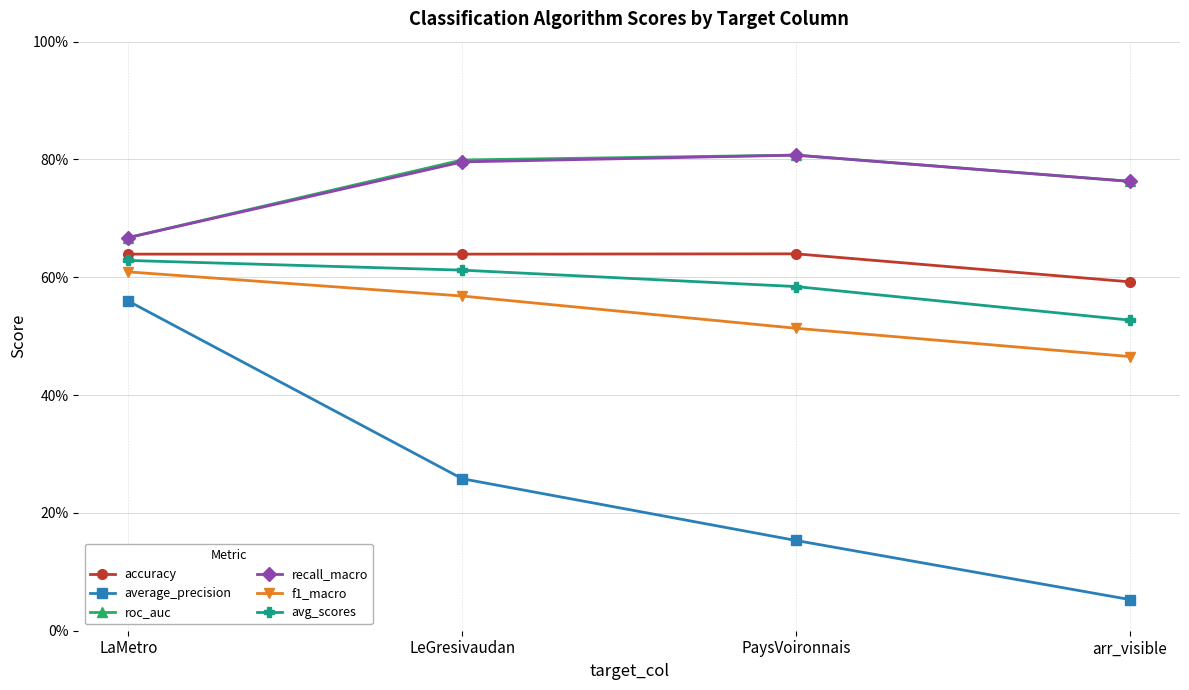

What is the label of the 1st point from the right?

arr_visible